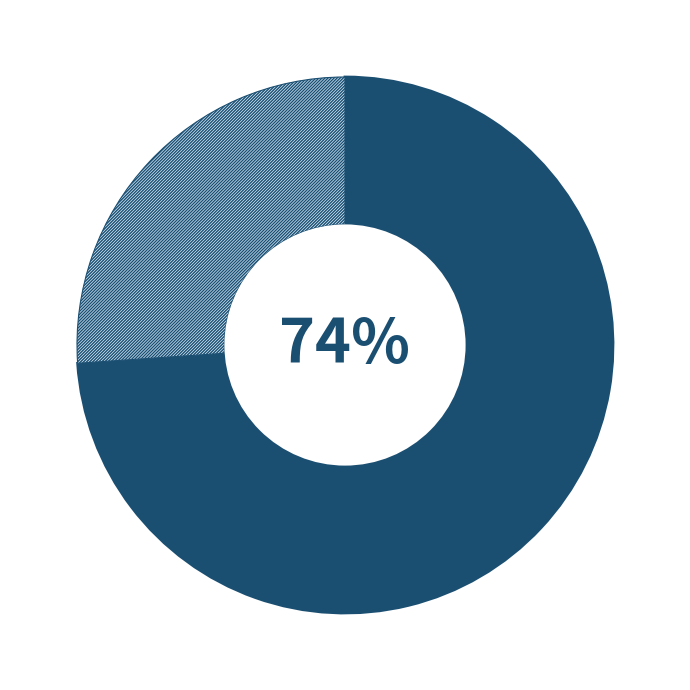

To the nearest percent, what is the difference between the largest and smallest slice percentages?

48%